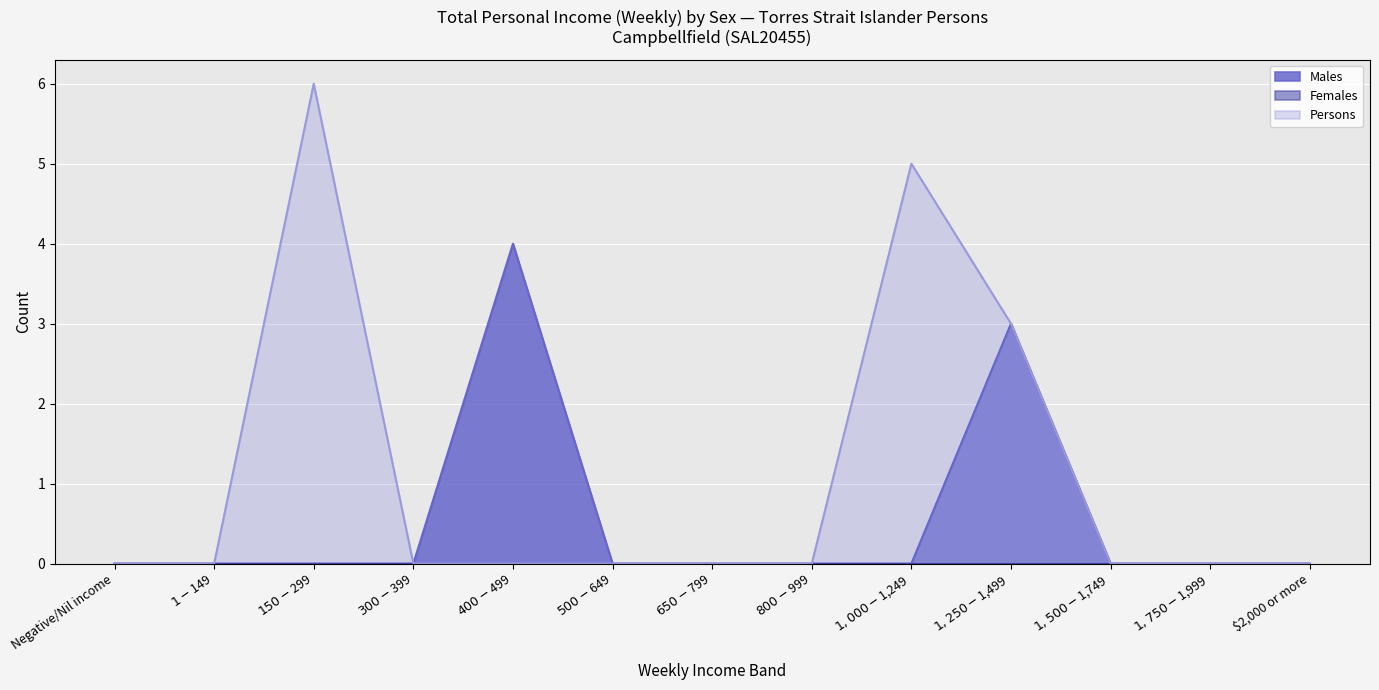

List the series in order of their peak value, lowest first.

Males, Persons